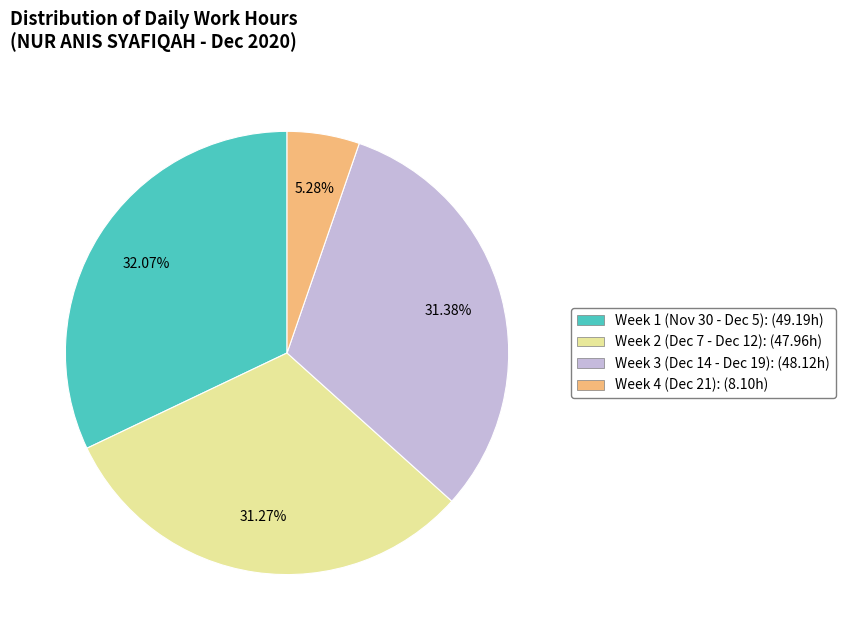

Does any single category account for the majority?

No